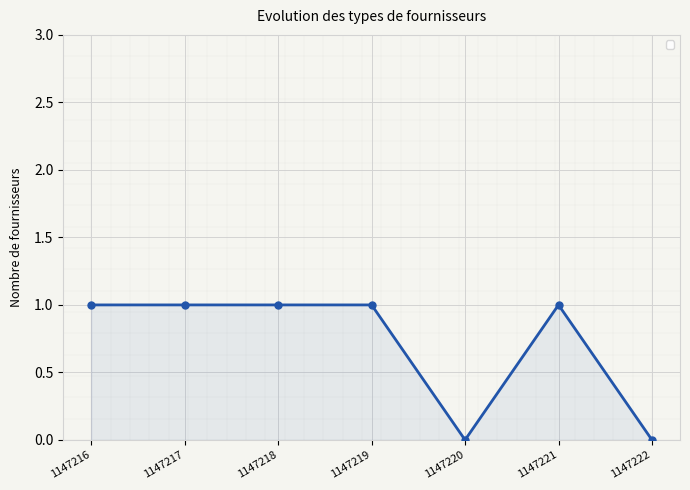

Which has a higher value, 1147220 or 1147217?

1147217